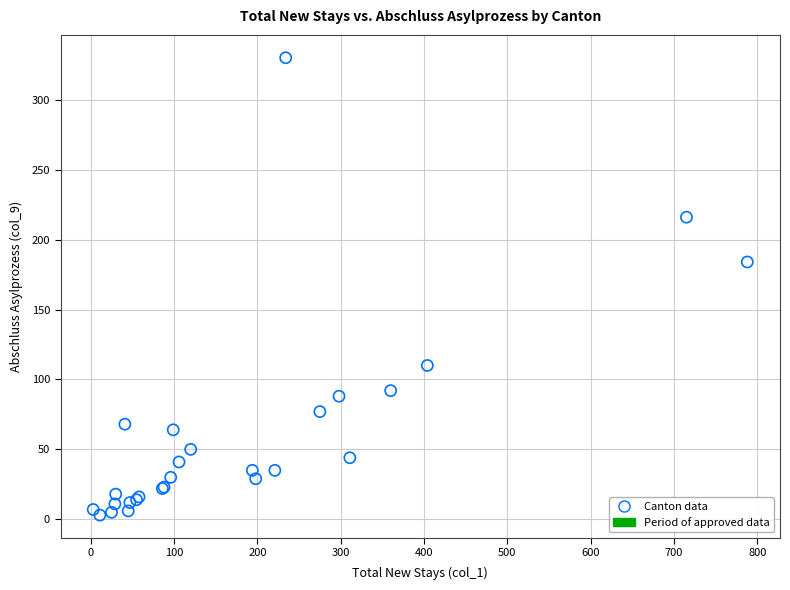

What Y value in the scatter plot is closest to 166?

184